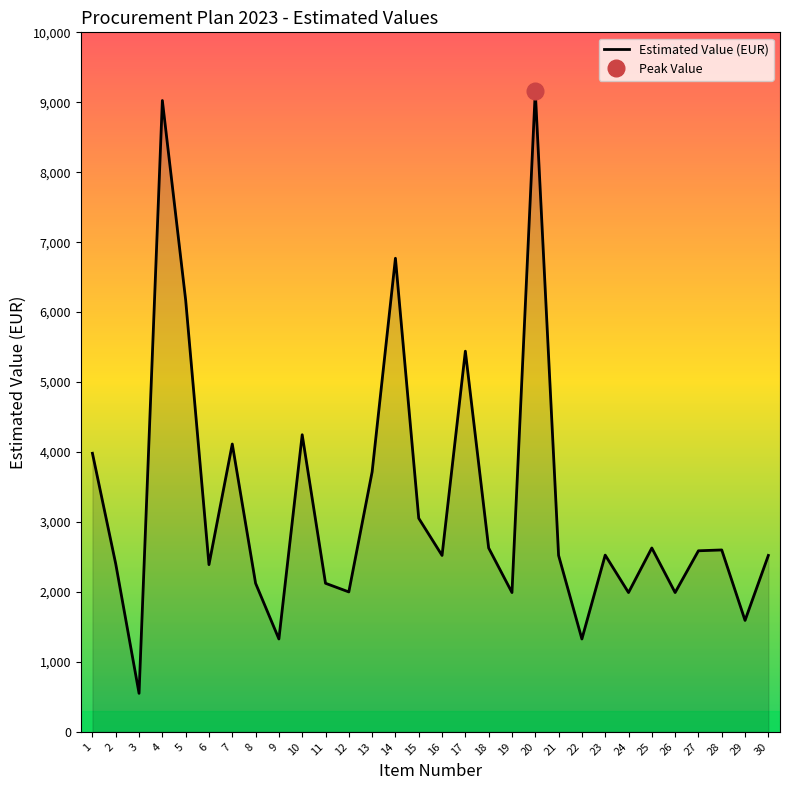

What is the ratio of the value at 21 to the value at 8?

1.2